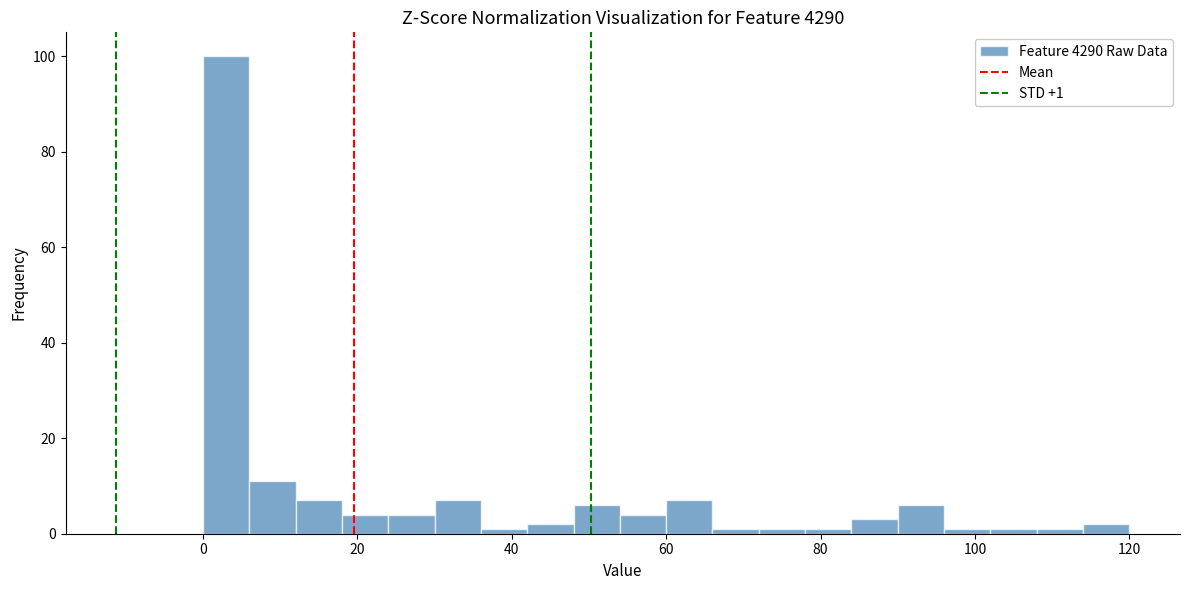

Around what value on the x-axis is the tallest bar? Give the approximate position of its centre, as read against the axis.

4